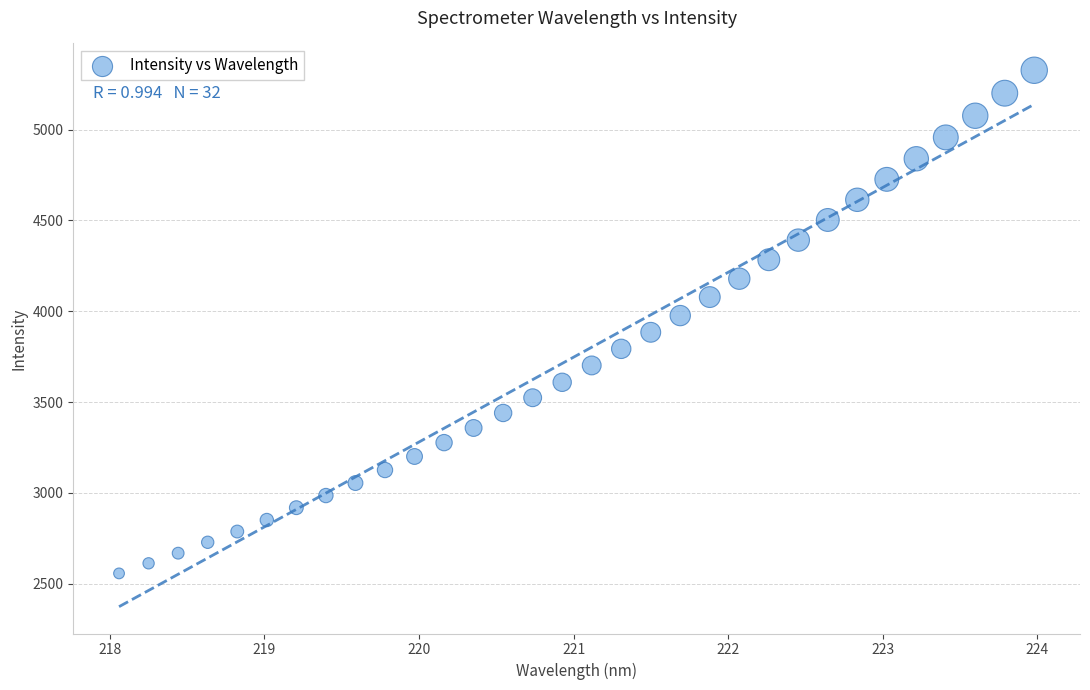

What is the range of Y values (max minus min)?

2771.6